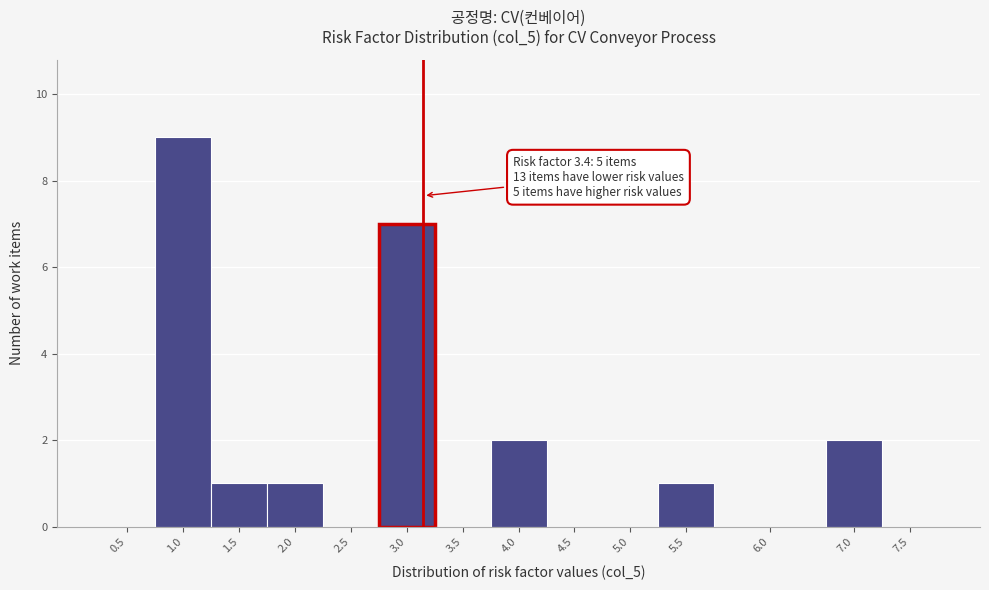

Reading left to right, transcribe all the data shown in this chart.

0.5=0	1.0=9	1.5=1	2.0=1	2.5=0	3.0=7	3.5=0	4.0=2	4.5=0	5.0=0	5.5=1	6.0=0	7.0=2	7.5=0